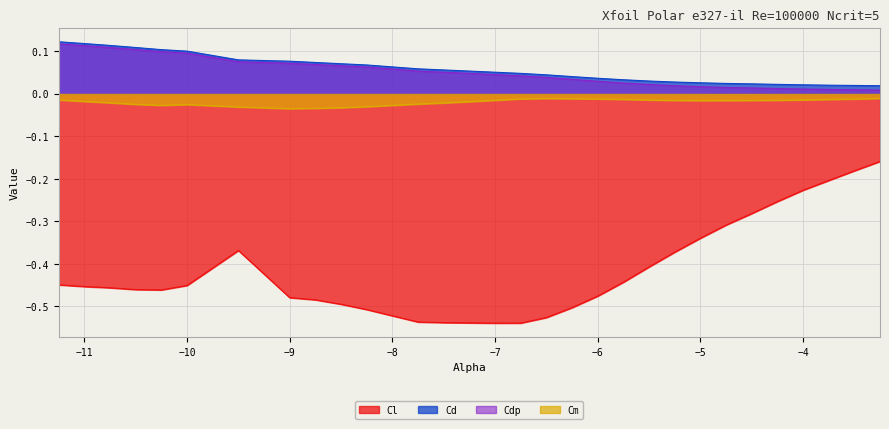

Is the value of Cl at -8.5 greater than the value of Cd at -6.25?

No